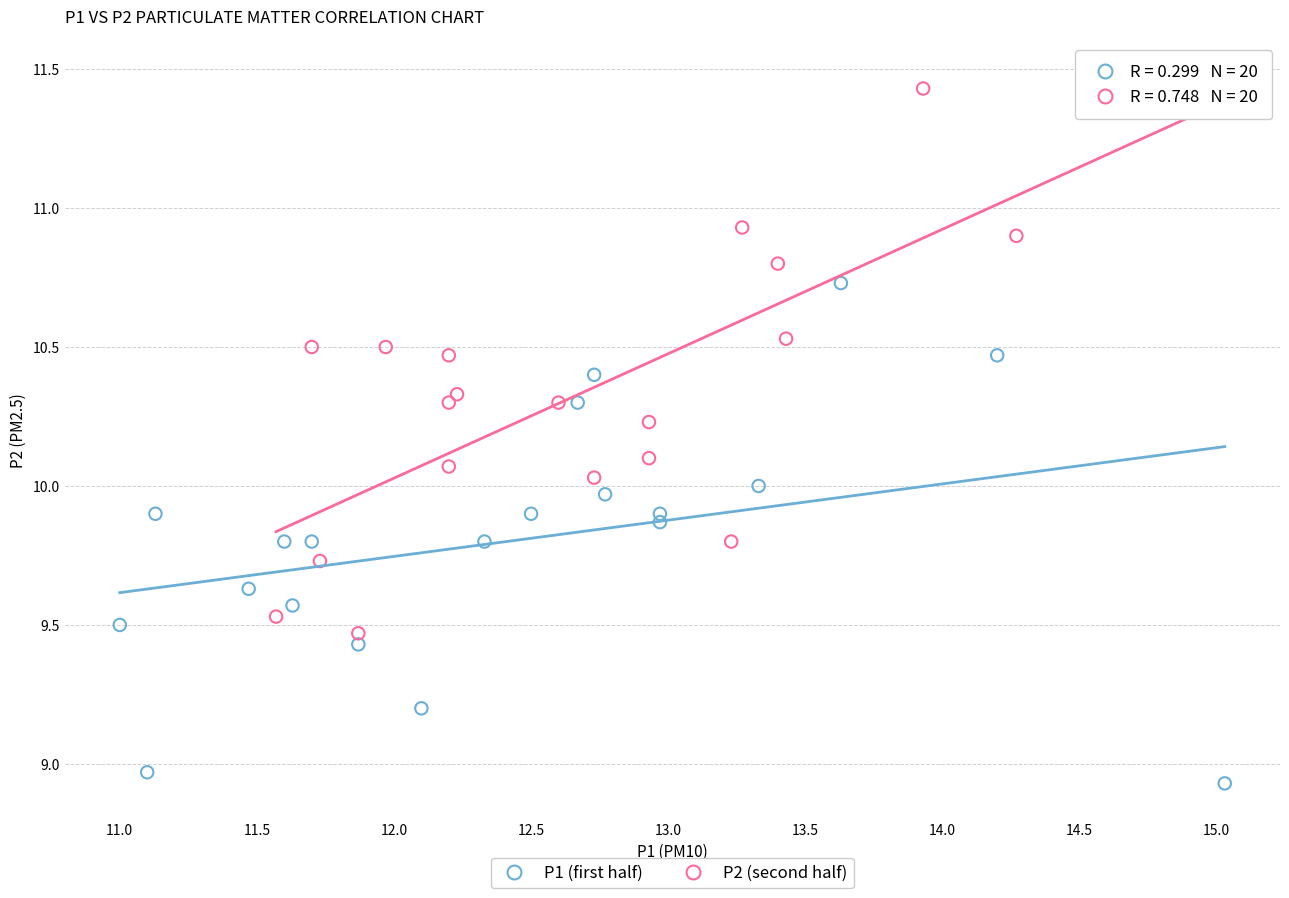

What are all the series names shown in the legend?

P1 (first half), P2 (second half)